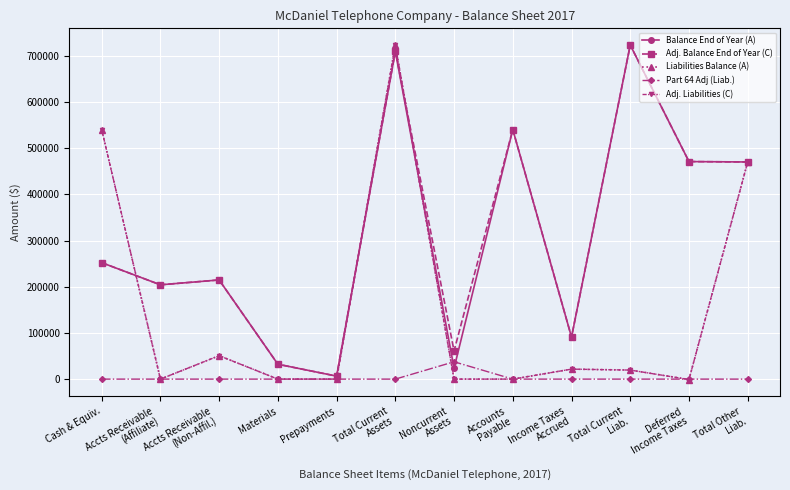

Reading right to left, extract all data points from this chart.

Balance End of Year (A): 470296.6	471175.6	723524.8	91033.0	540558.8	23490.1	709975.9	6464.1	32244.8	214771.0	204260.2	252235.7
Adj. Balance End of Year (C): 470296.6	471175.6	723524.8	91033.0	540558.8	61042.1	709975.9	6464.1	32244.8	214771.0	204260.2	252235.7
Liabilities Balance (A): 470296.6	-879.0	19573.5	21642.4	0.0	0.0	723524.8	0.0	0.0	50717.1	0.0	540558.8
Part 64 Adj (Liab.): 0.0	0.0	0.0	0.0	0.0	37552.0	0.0	0.0	0.0	0.0	0.0	0.0
Adj. Liabilities (C): 470296.6	-879.0	19573.5	21642.4	0.0	0.0	723524.8	0.0	0.0	50717.1	0.0	540558.8